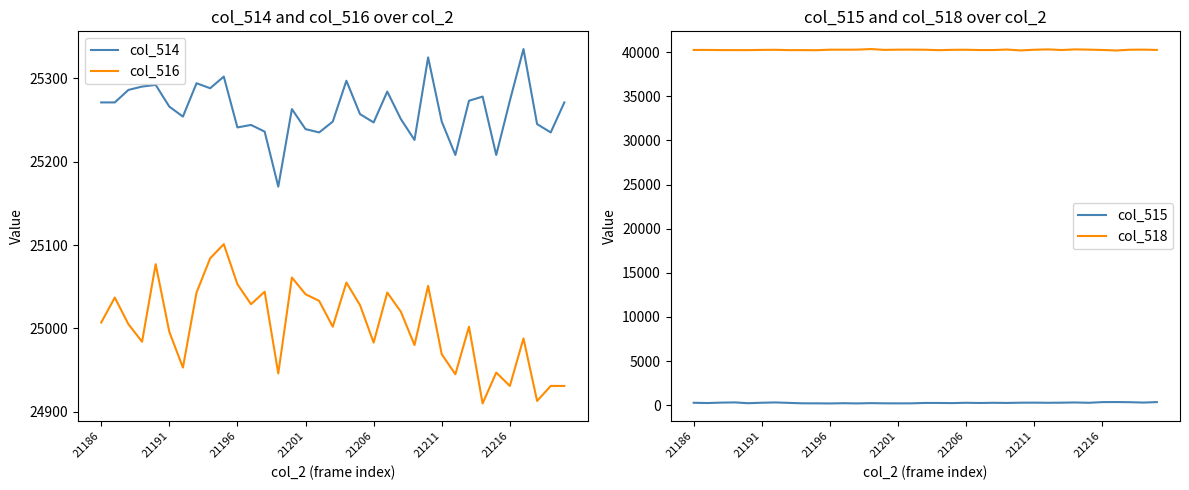

How many interior local peaks does the col_516 series have?

11